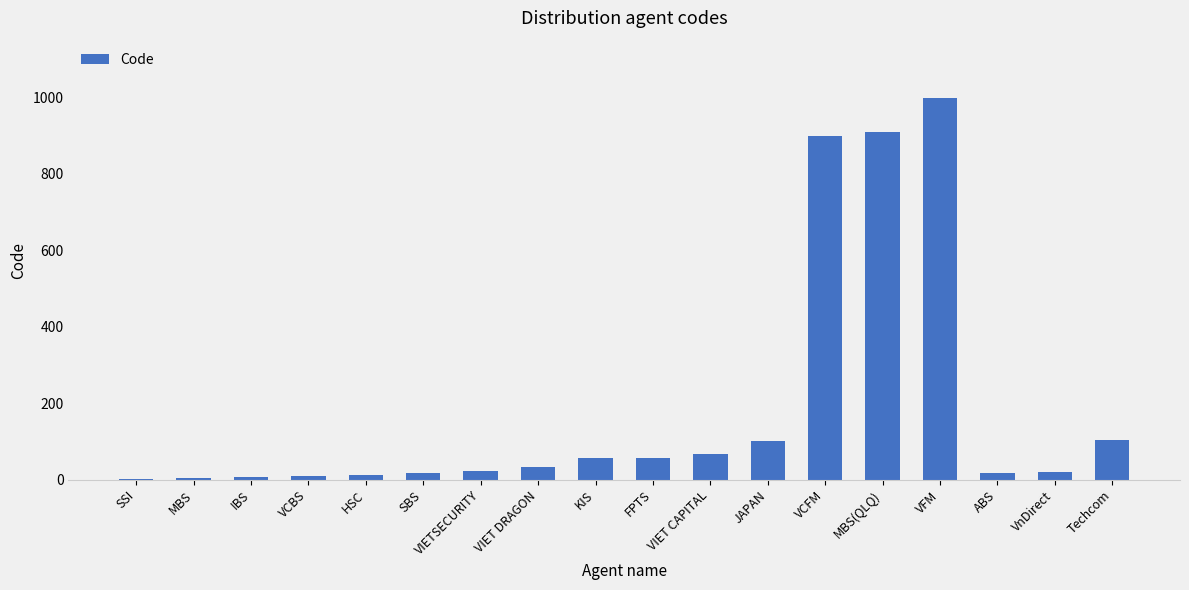

Which category has the highest value across all series?

VFM